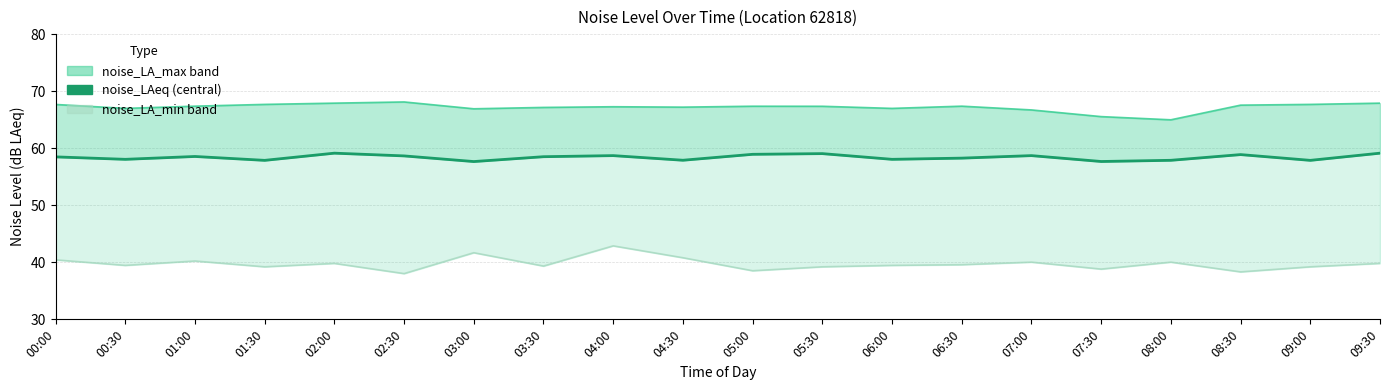

Reading left to right, extract all data points from this chart.

noise_LAeq: 58.5	58.0	58.5	57.9	59.1	58.6	57.7	58.5	58.7	57.9	58.9	59.0	58.0	58.3	58.7	57.7	57.9	58.9	57.9	59.1
noise_LA_max: 67.7	67.0	67.4	67.7	67.9	68.1	66.9	67.2	67.3	67.2	67.4	67.3	67.0	67.4	66.7	65.5	65.0	67.5	67.7	67.9
noise_LA_min: 40.4	39.5	40.2	39.2	39.8	38.0	41.7	39.3	42.9	40.8	38.5	39.2	39.5	39.6	40.0	38.8	40.0	38.3	39.2	39.8